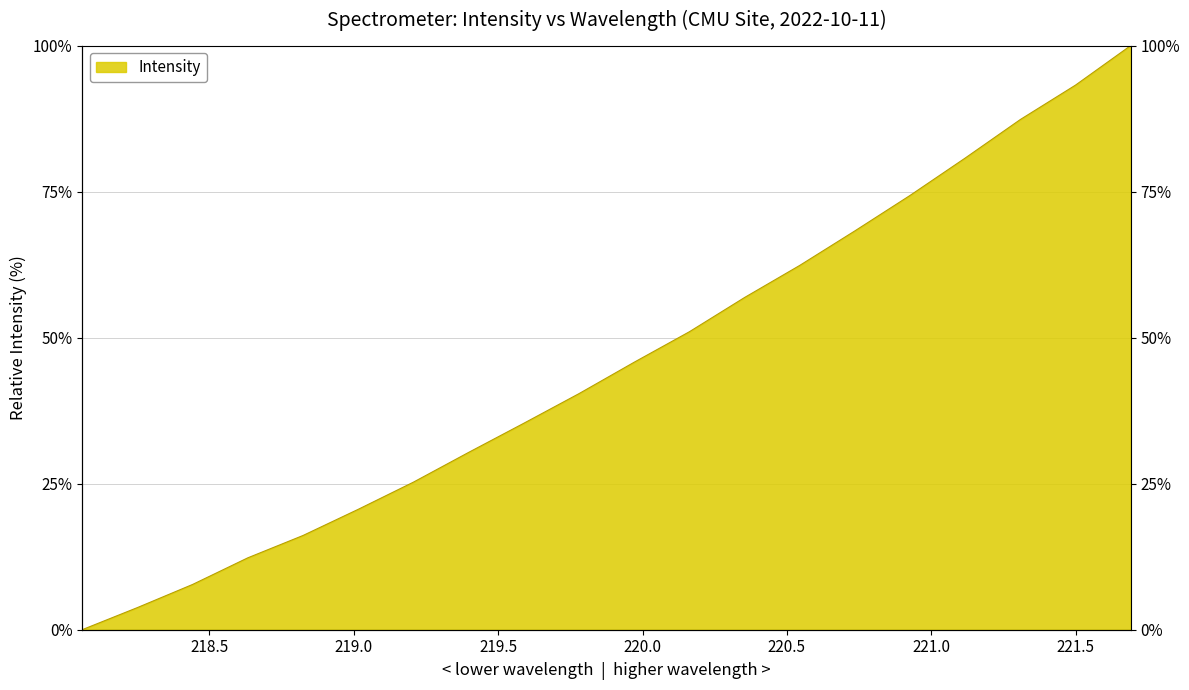

Where does the data first go above 45?

219.9712